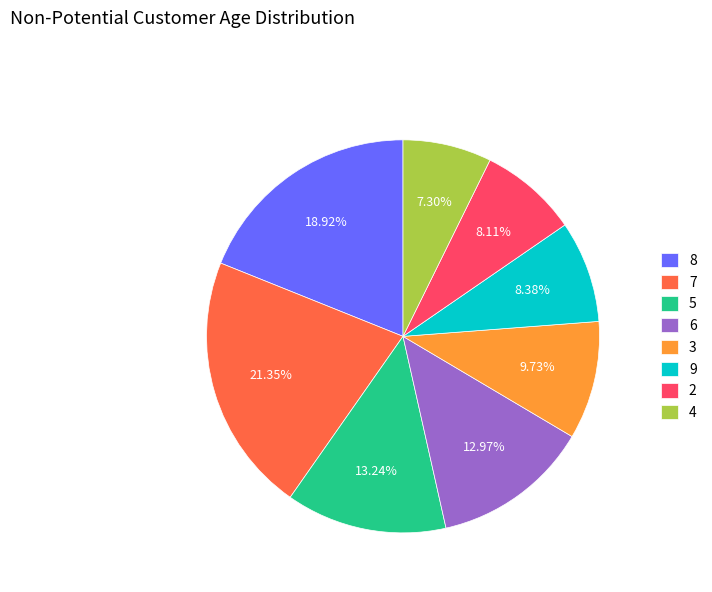

Do 8 and 3 together represent more than half of the pie?

No